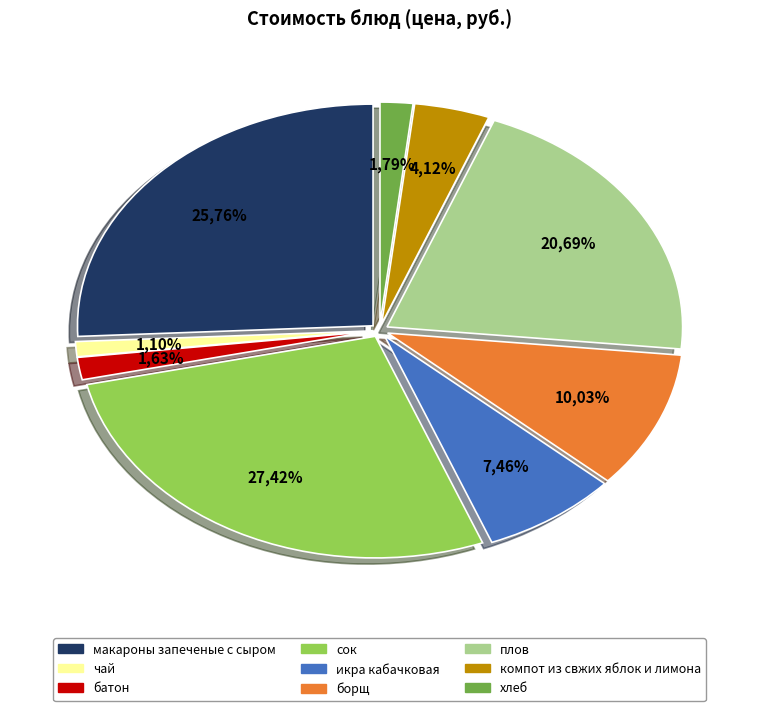

To the nearest percent, what percentage of the pie is макароны запеченые с сыром?

26%